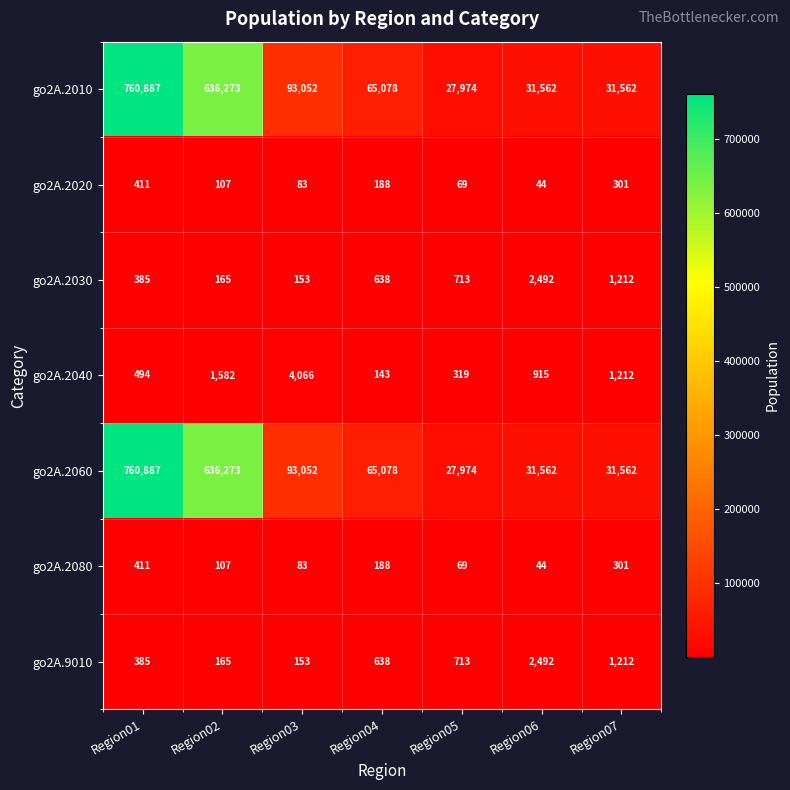

At which category does the chart reach its peak across all series?

Region01